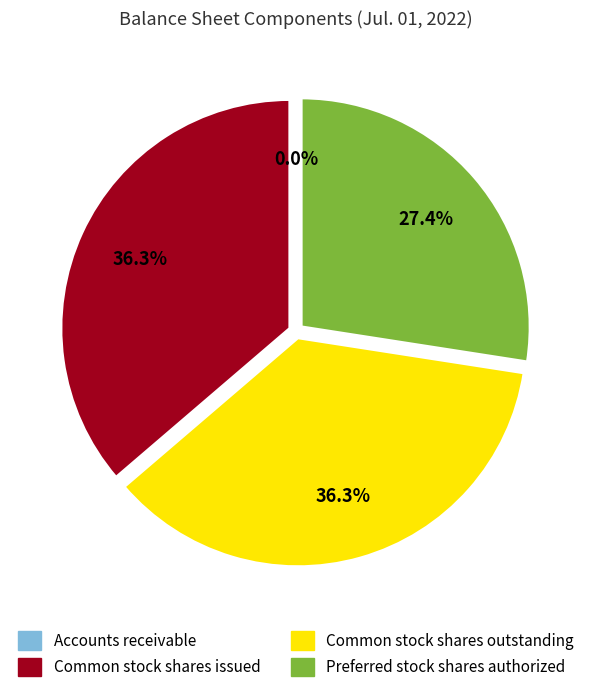

Is there any slice that represents more than half of the pie?

No